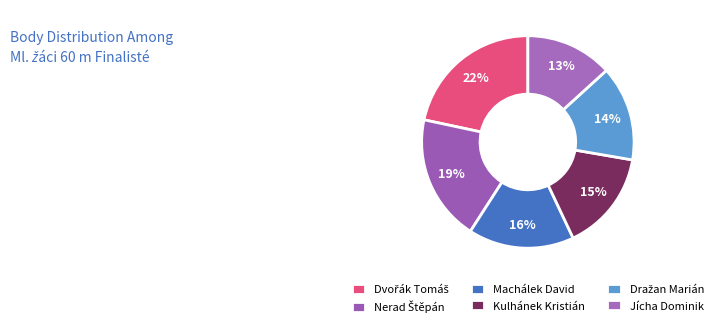

To the nearest percent, what is the average slice percentage?

17%